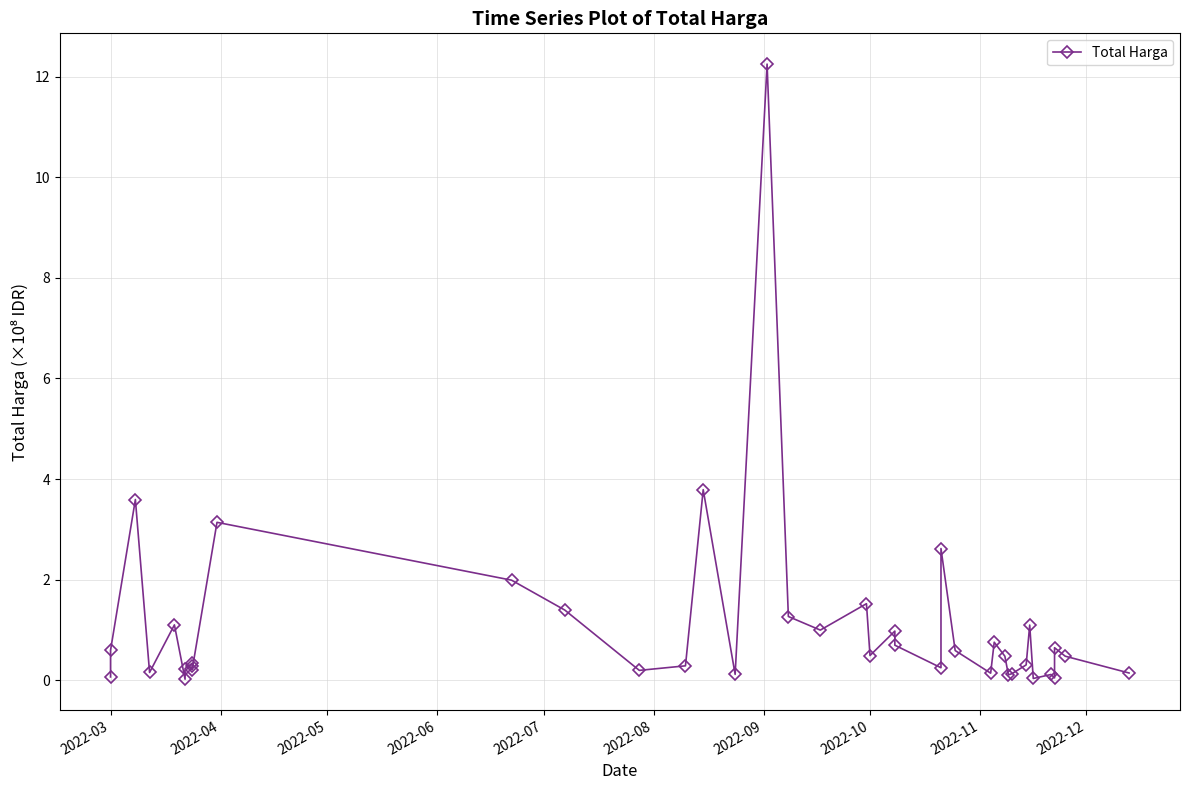

Does the chart have visible grid lines?

Yes